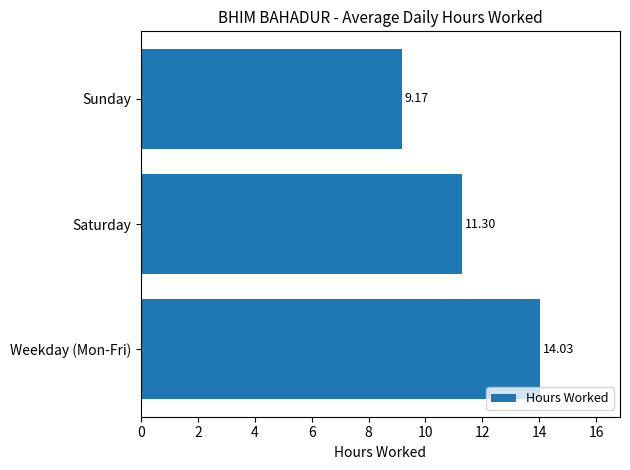

Where is the data nearest to the value 11?

Saturday